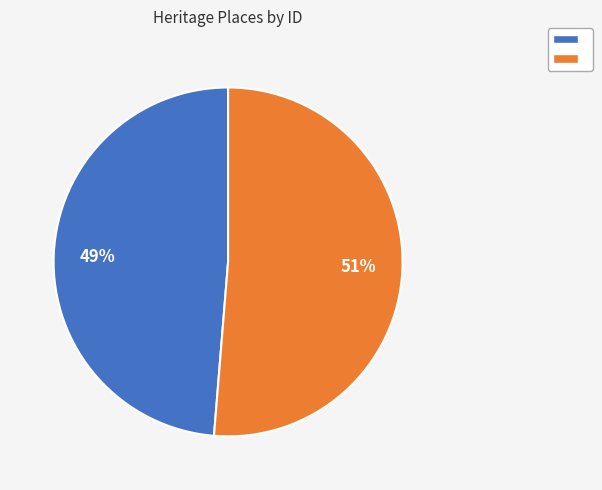

Does any single category account for the majority?

Yes